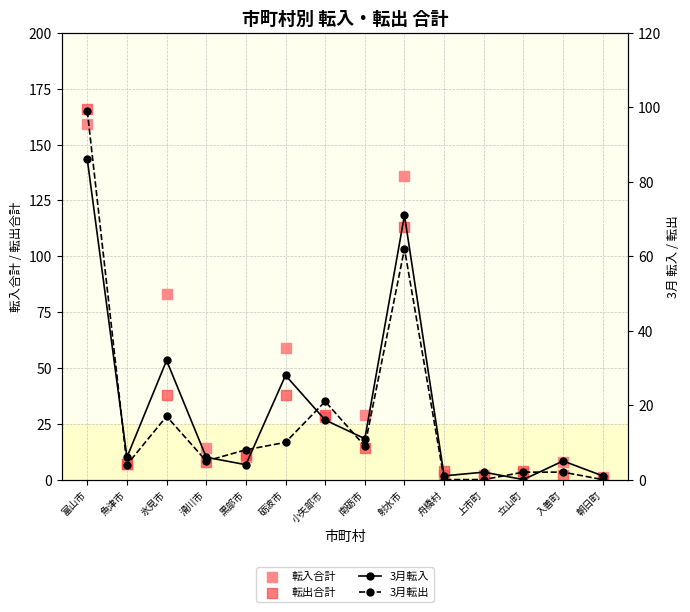

What are all the series names shown in the legend?

転入合計, 転出合計, 3月転入, 3月転出